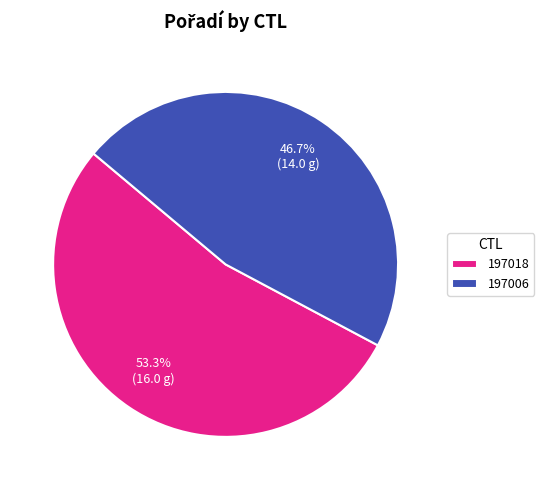

The 197006 slice represents 32% of the pie. True or false?

False